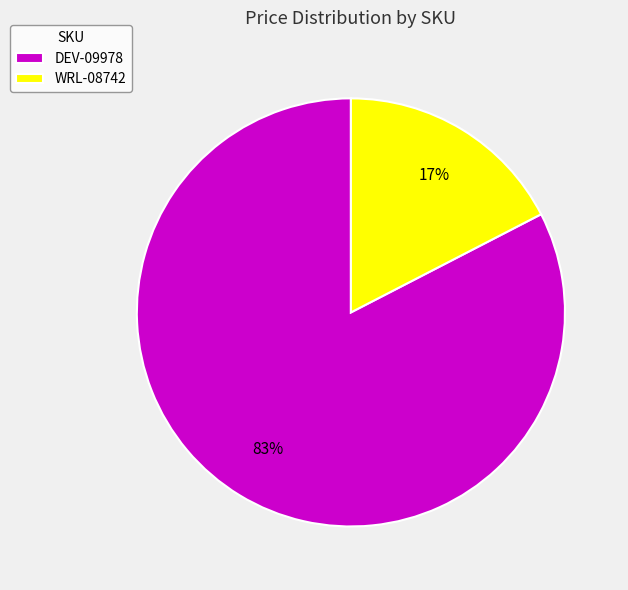

Do DEV-09978 and WRL-08742 together represent more than half of the pie?

Yes